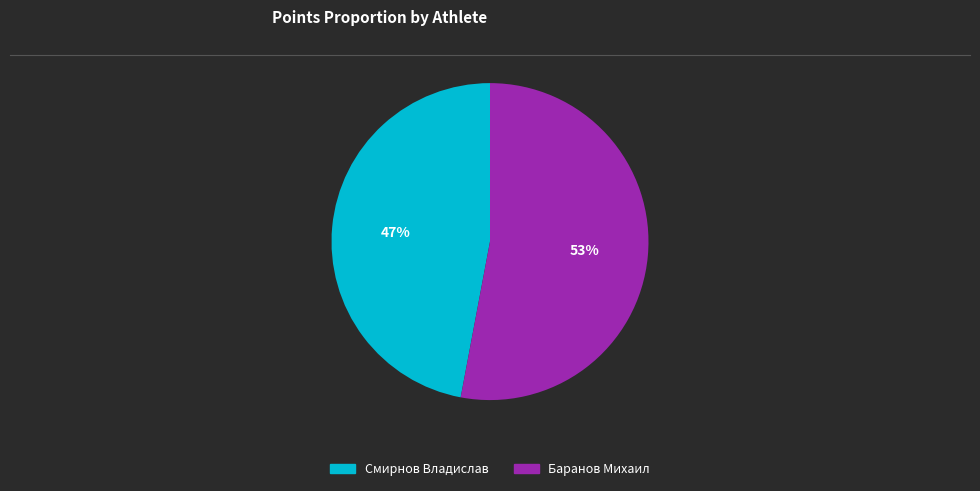

Do Баранов Михаил and Смирнов Владислав together represent more than half of the pie?

Yes